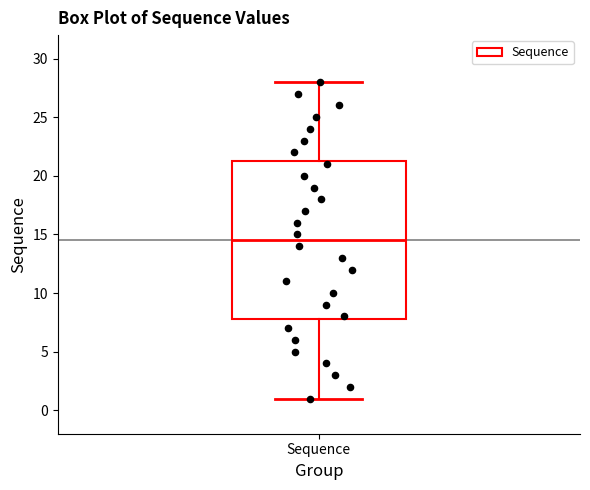

Transcribe this box plot: give where the median line is, the range the box spans, and where the two whiskers end, as read against the y-axis. The values are not printed on the chart, so give them approximately, as read against the axis.

median 14.5, box 8.0 to 21.5, whiskers 1.0 to 28.0